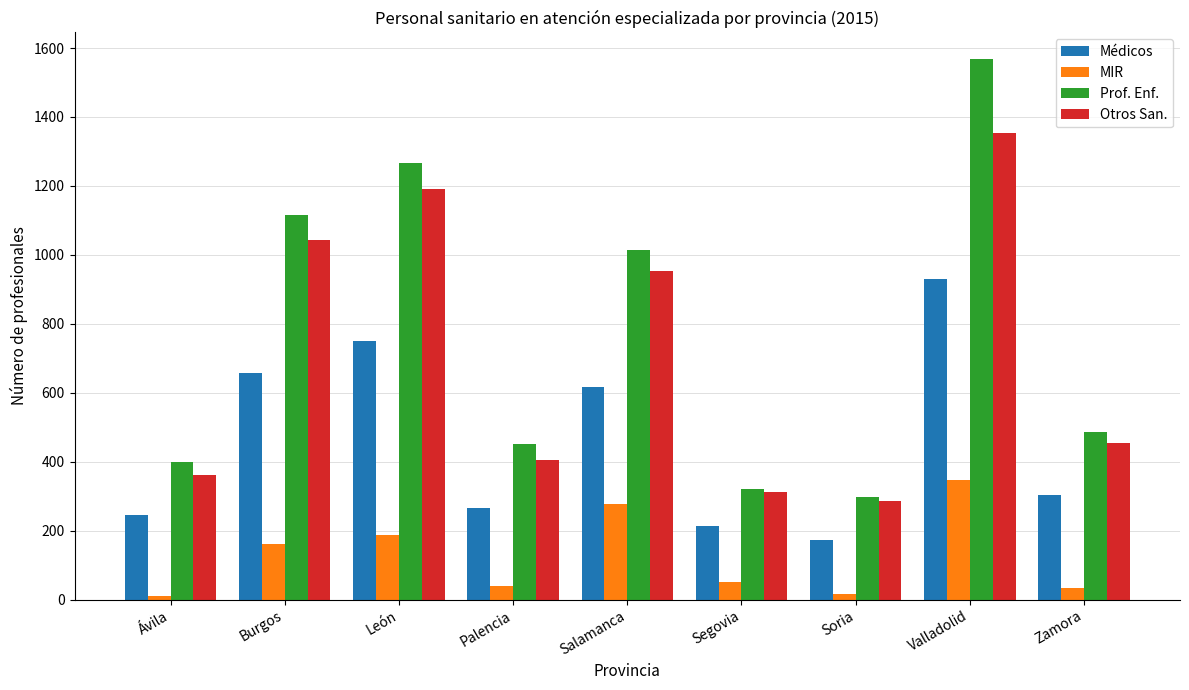

What is the spread (max minus min) of values at León?

1081